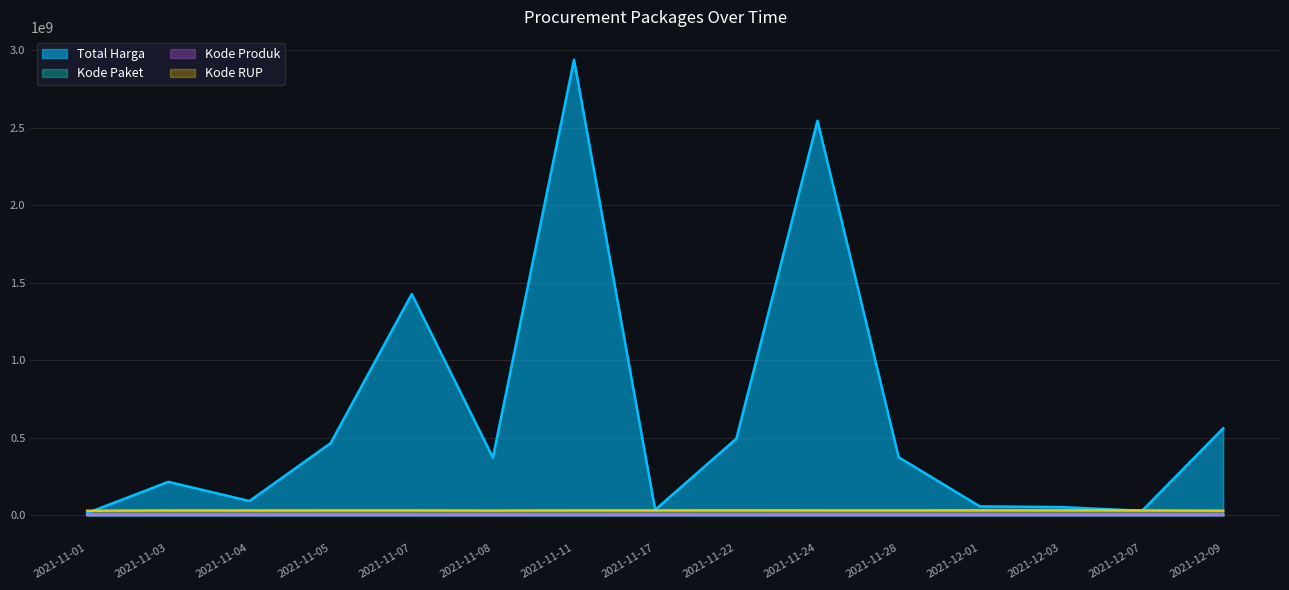

What is the sum of the Kode RUP values at 2021-12-09 and 2021-12-03?

59024539